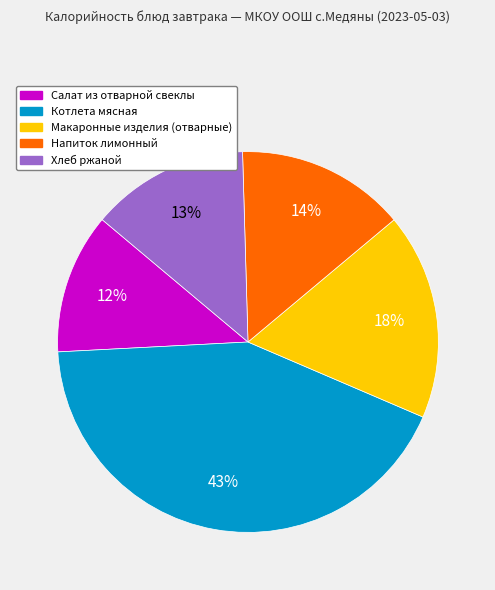

Is Напиток лимонный the majority of the pie?

No